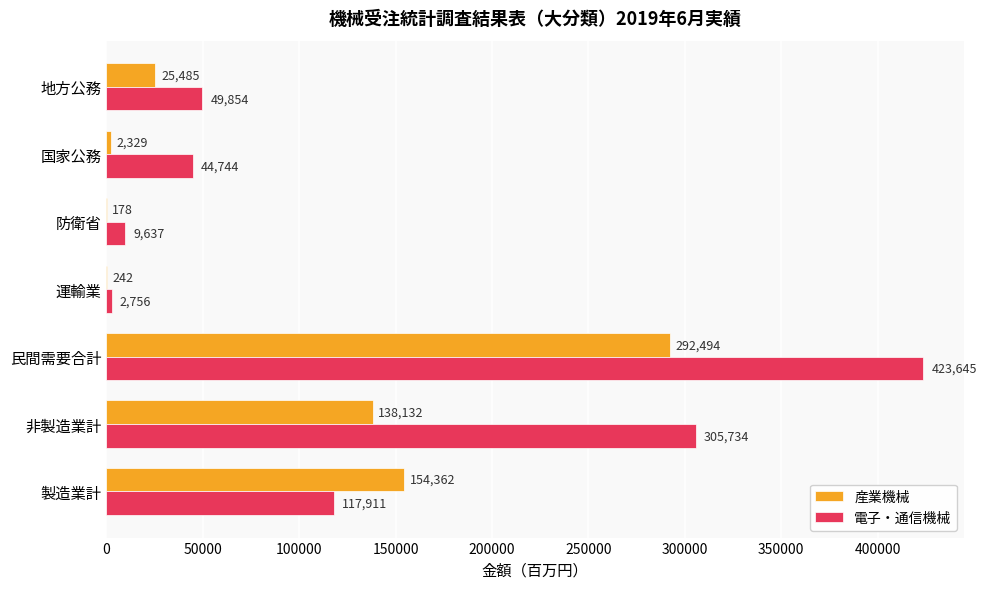

Between 非製造業計 and 運輸業, which series saw the biggest shift?

電子・通信機械